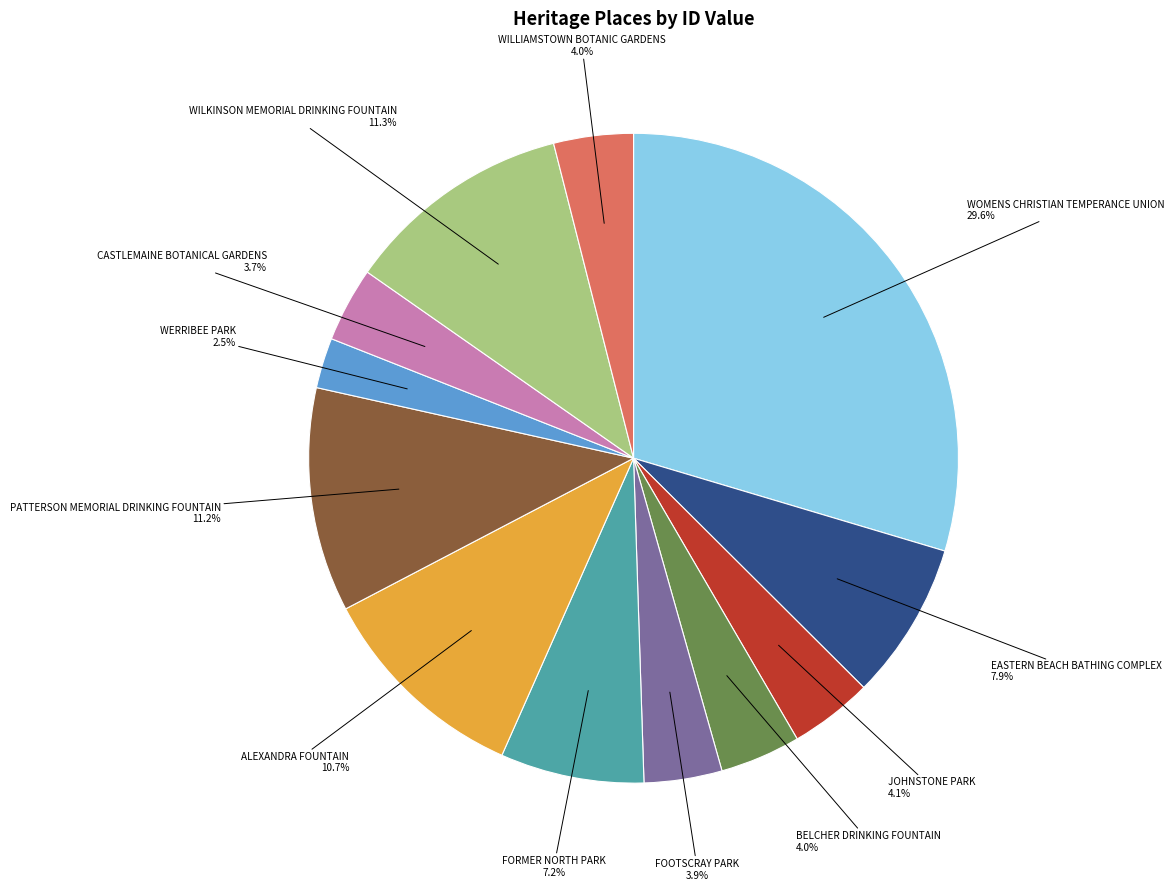

How many slices are in this pie chart?

12